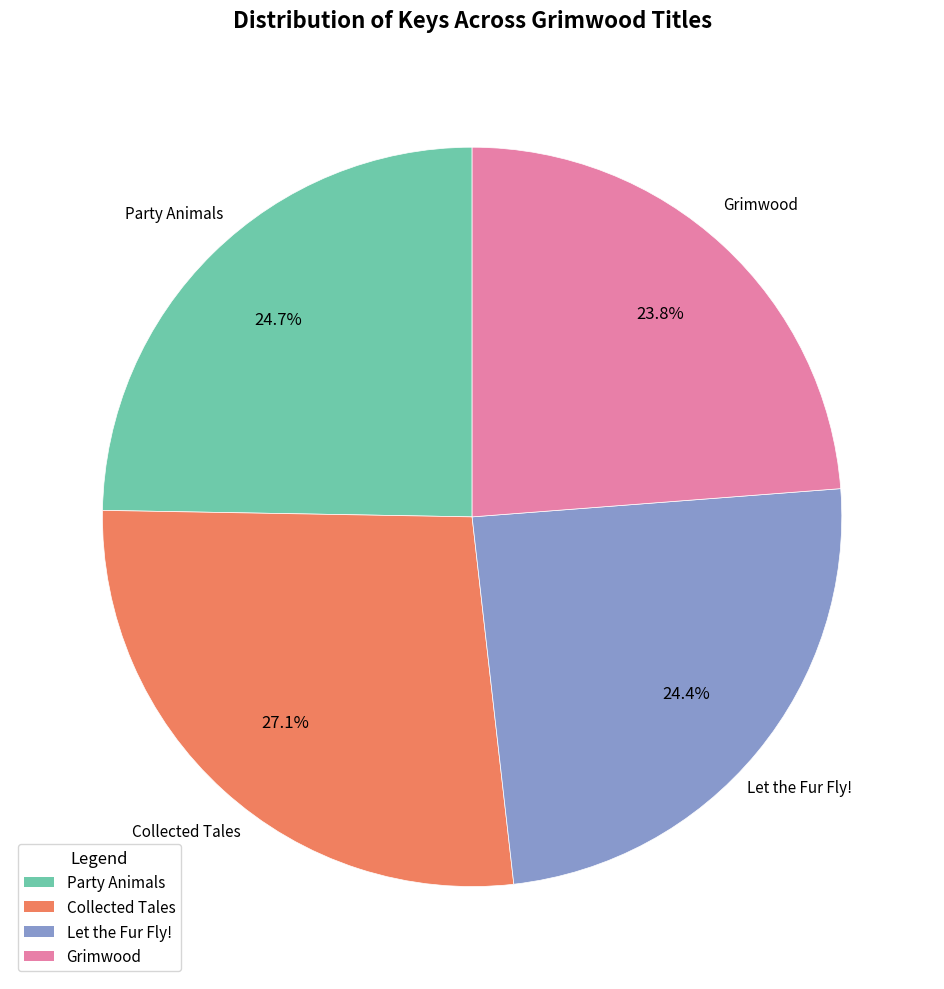

Does any single category account for the majority?

No